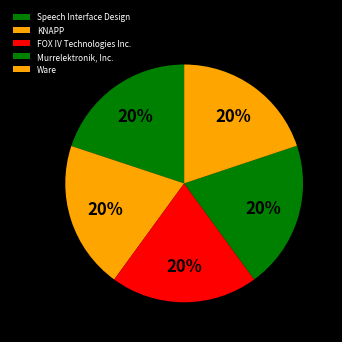

What percentage is the KNAPP slice, to the nearest percent?

20%